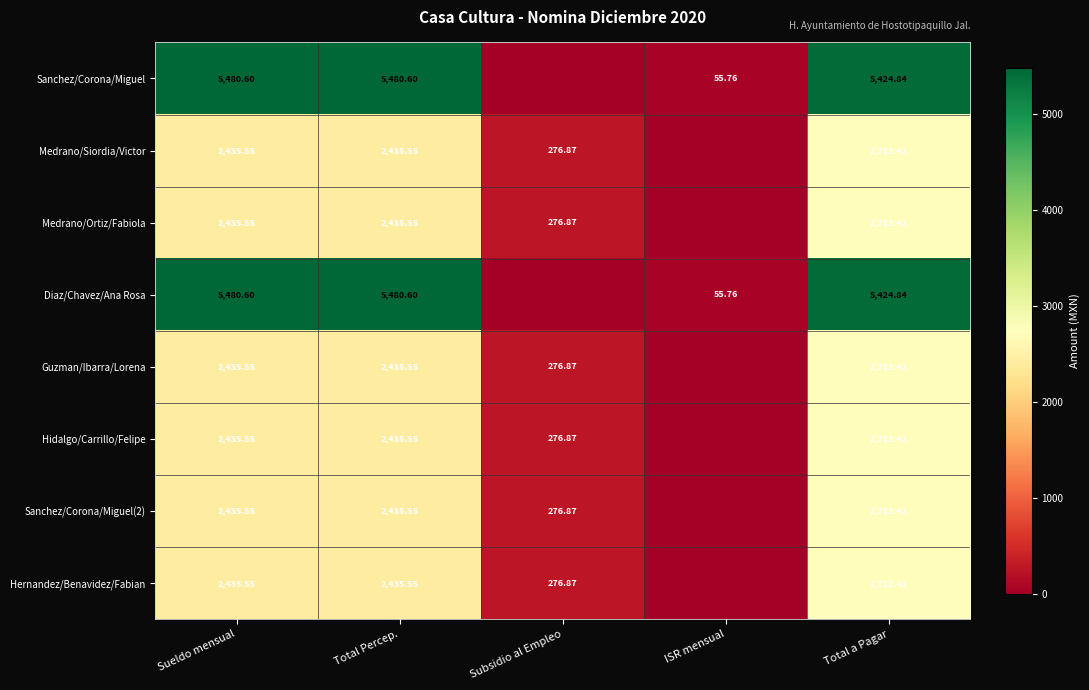

List the series in order of their peak value, lowest first.

Medrano/Siordia/Victor, Medrano/Ortiz/Fabiola, Guzman/Ibarra/Lorena, Hidalgo/Carrillo/Felipe, Sanchez/Corona/Miguel(2), Hernandez/Benavidez/Fabian, Sanchez/Corona/Miguel, Diaz/Chavez/Ana Rosa